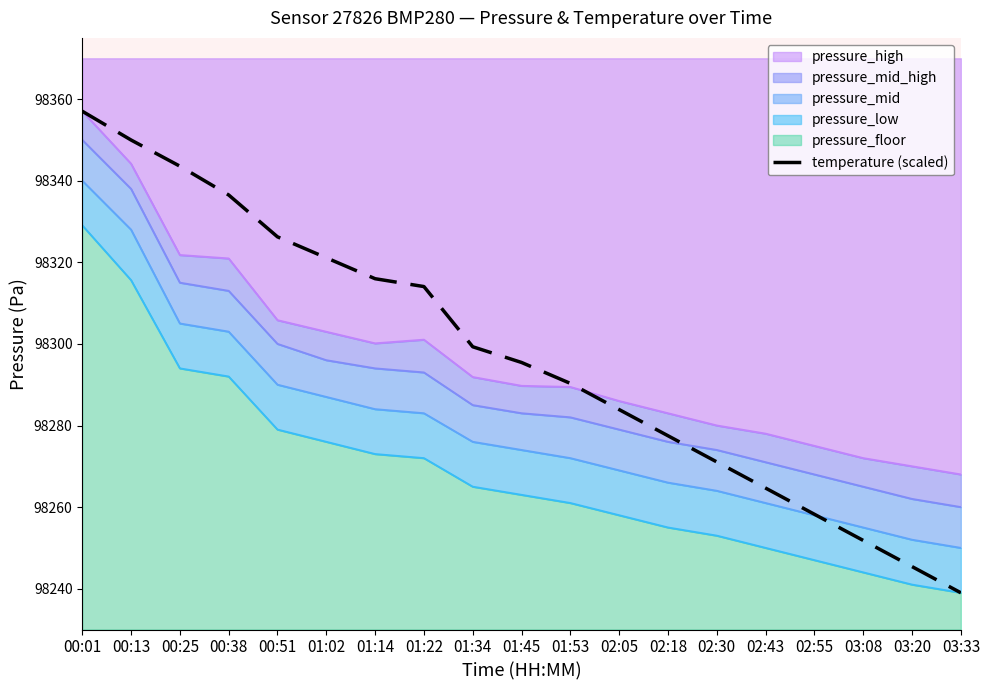

Rank the categories by value from highest to lowest.

00:01, 00:13, 00:25, 00:38, 00:51, 01:02, 01:14, 01:22, 01:34, 01:45, 01:53, 02:05, 02:18, 02:30, 02:43, 02:55, 03:08, 03:20, 03:33